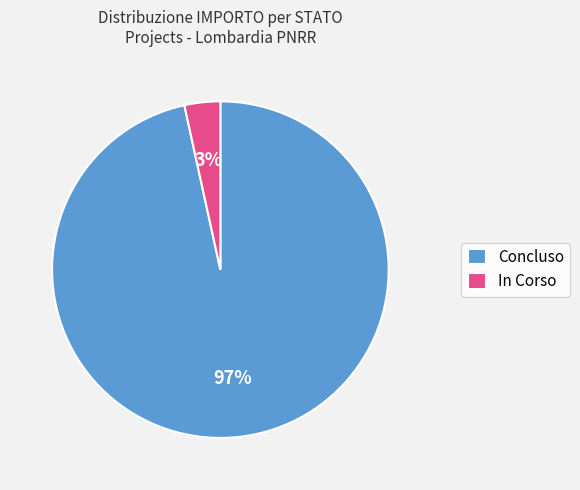

What percentage is the In Corso slice, to the nearest percent?

3%